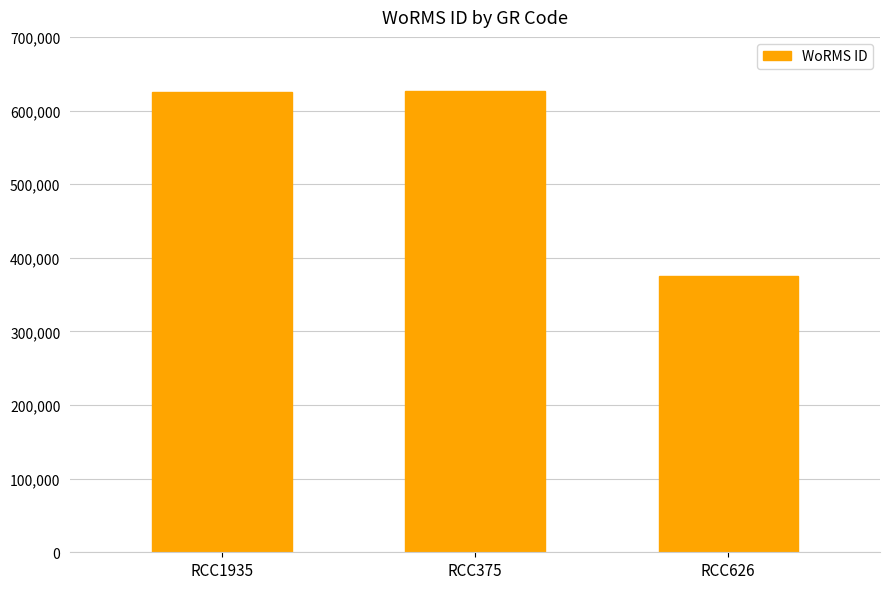

What is the sum of the values at RCC375 and RCC626?

1001814